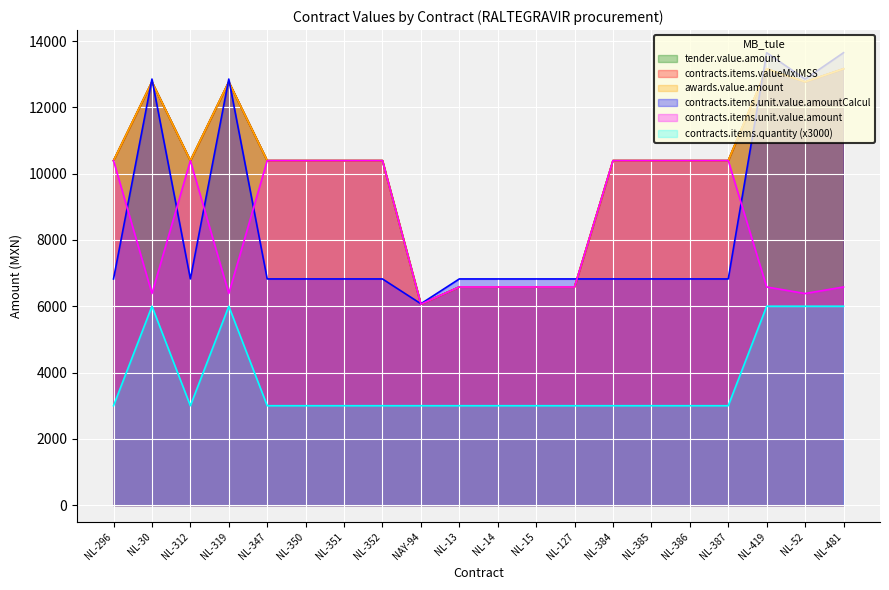

What is the label of the 2nd point from the left?

NL-30